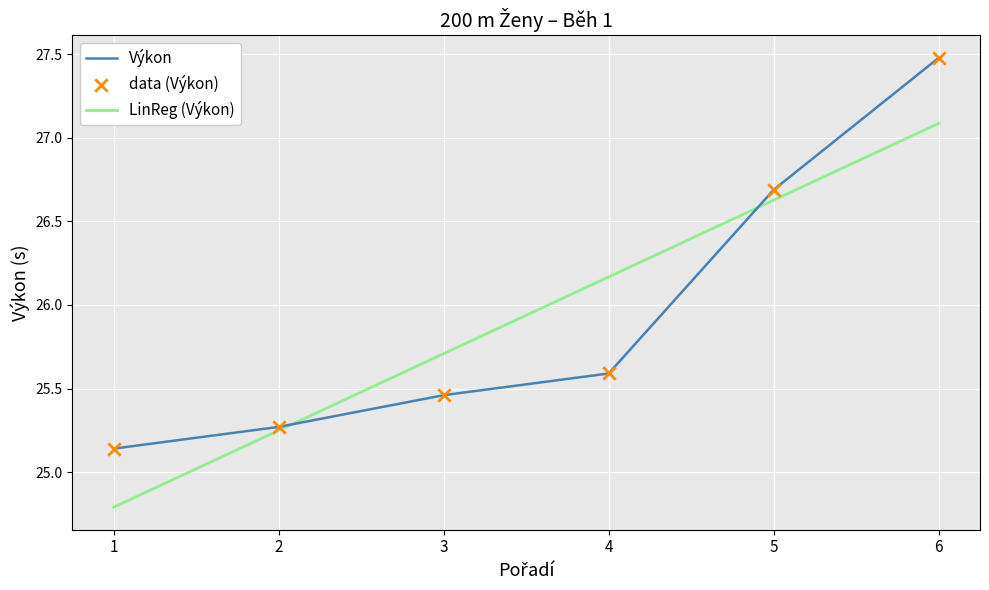

The Výkon series shows 6.9 at 2. True or false?

False